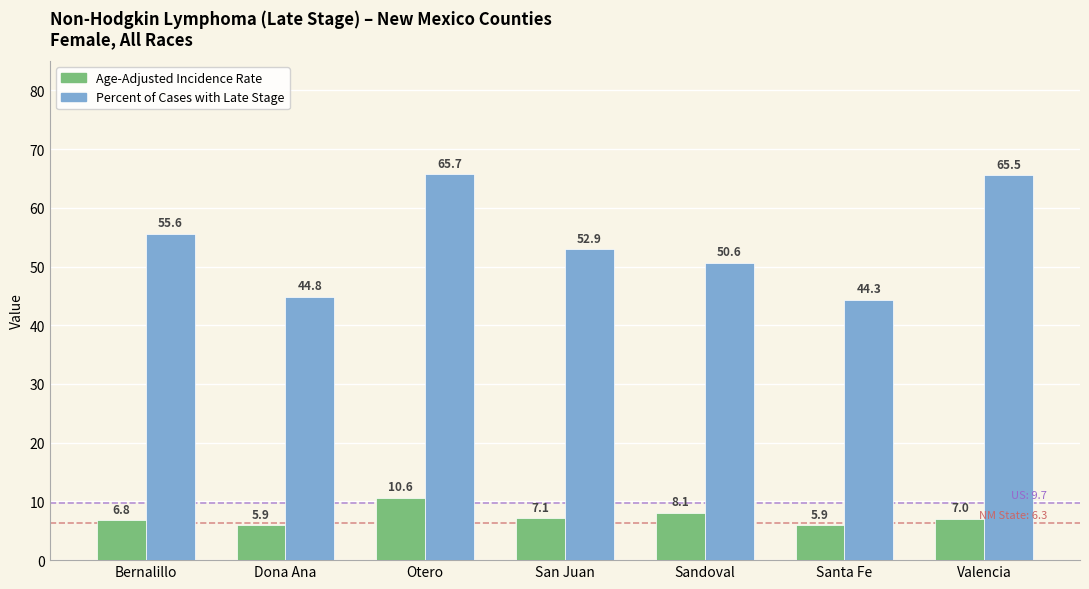

What is the label of the 7th bar from the right?

Bernalillo